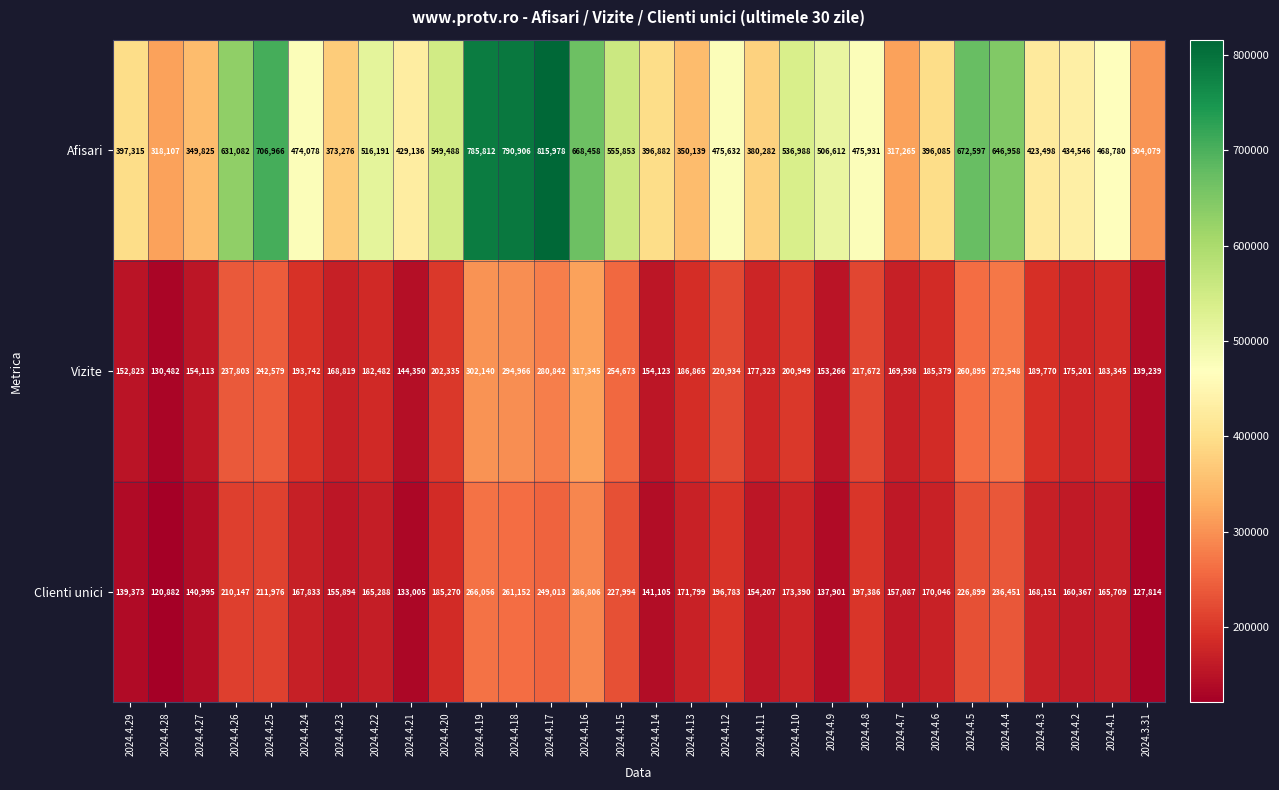

What is the difference between the second highest and minimum values in the Vizite series?

171658